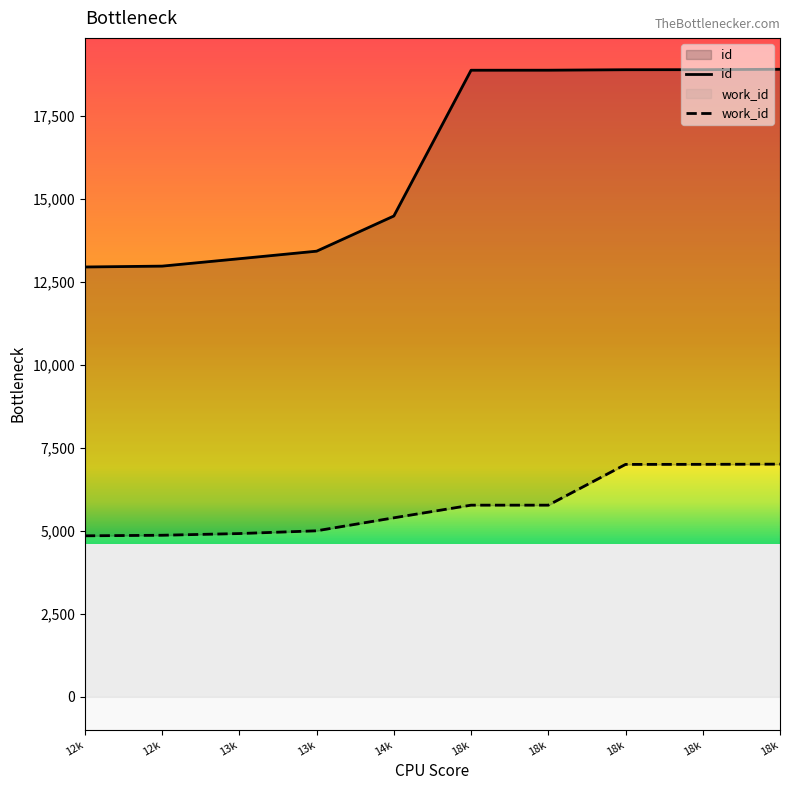

Does the chart display data point markers on the line(s)?

No